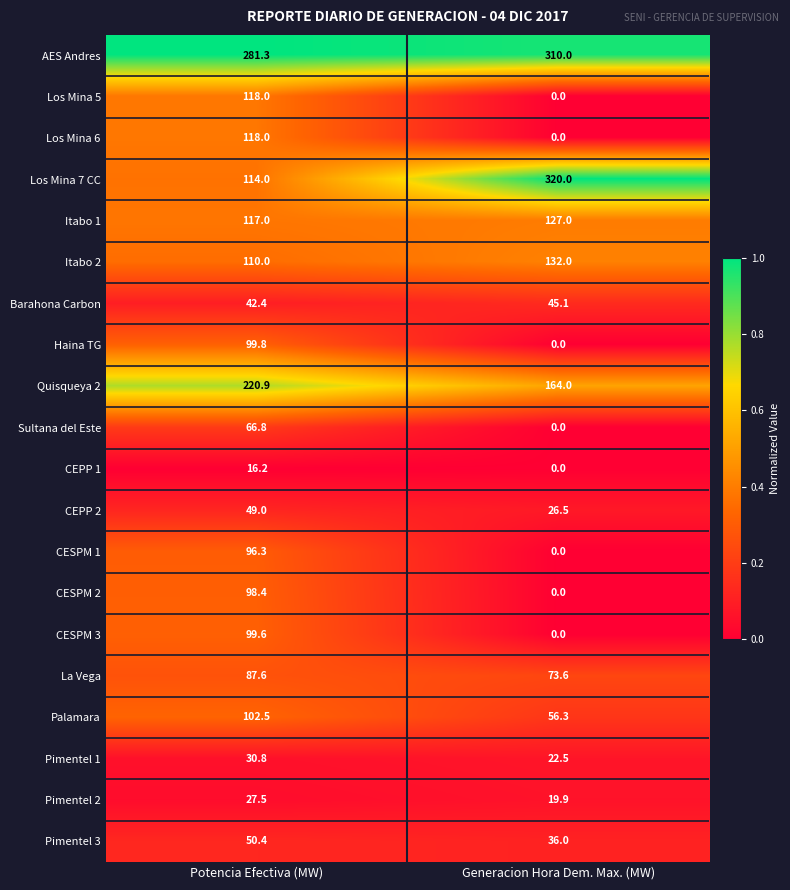

What is the spread (max minus min) of values at Generacion Hora Dem. Max. (MW)?

320.0